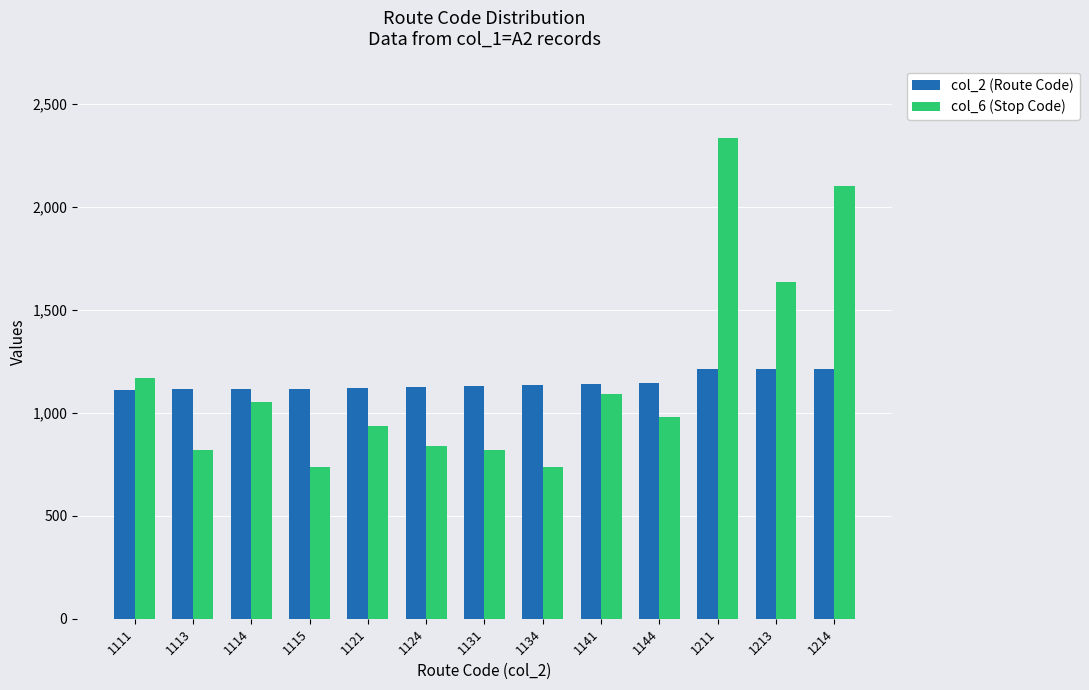

What is the sum of all col_6 (Stop Code) values?

15249